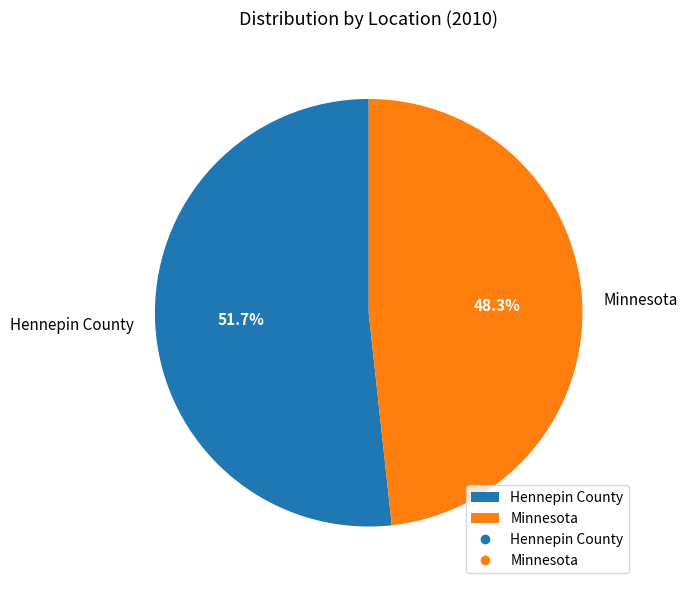

Count the number of slices in the pie.

2